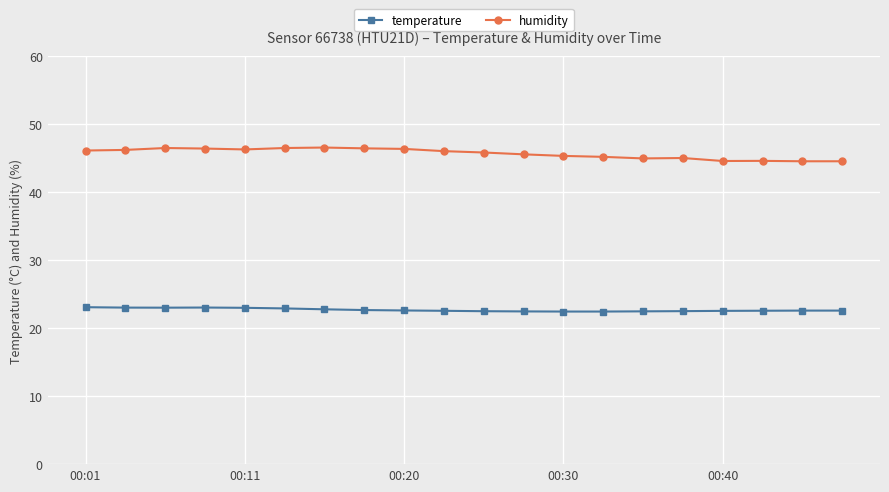

What is the sum of all humidity values?

913.5